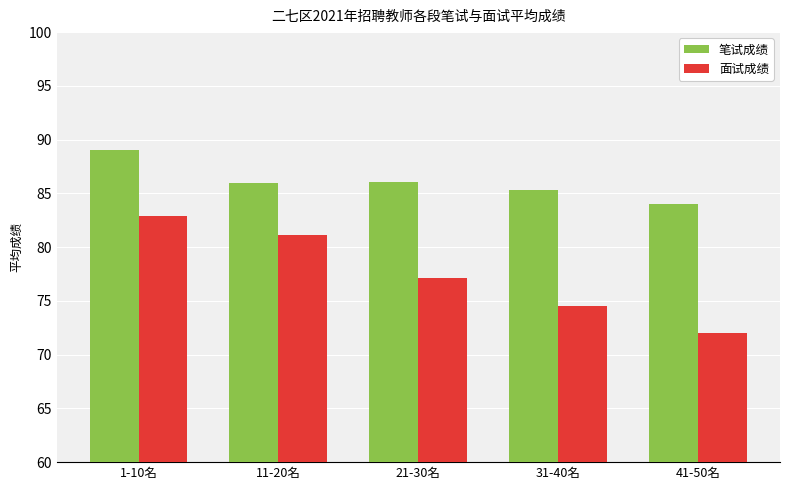

Which series has the largest total across all categories?

笔试成绩